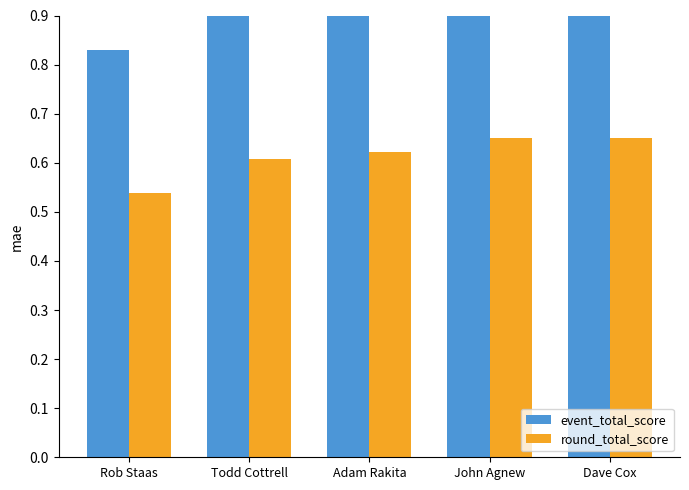

What is the value of the event_total_score bar at the 3rd from the left?

1.0